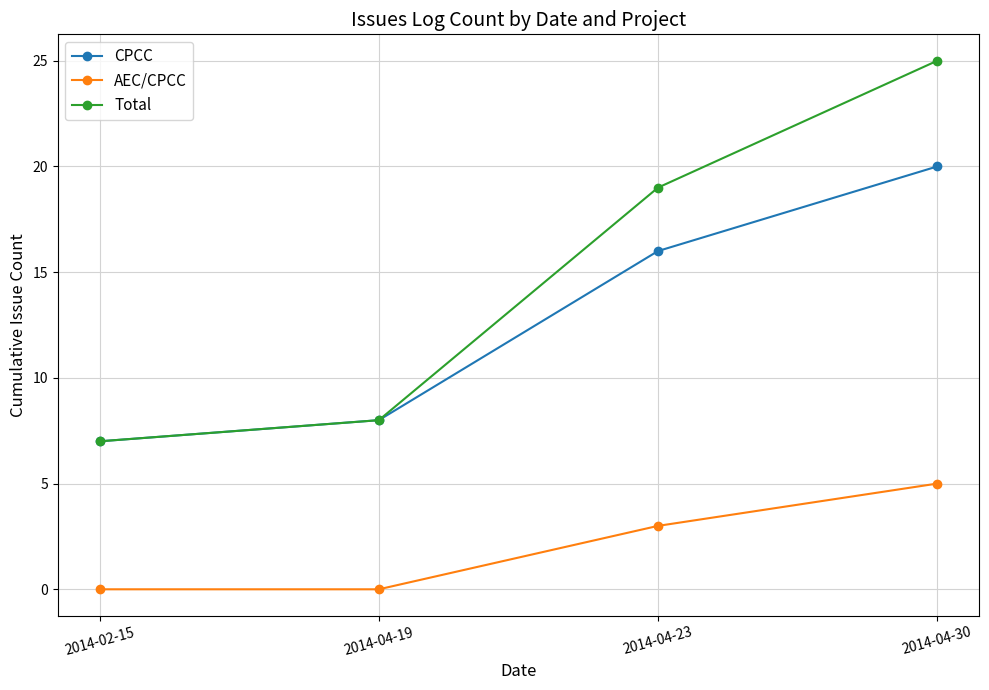

What is the spread (max minus min) of values at 2014-04-19?

8